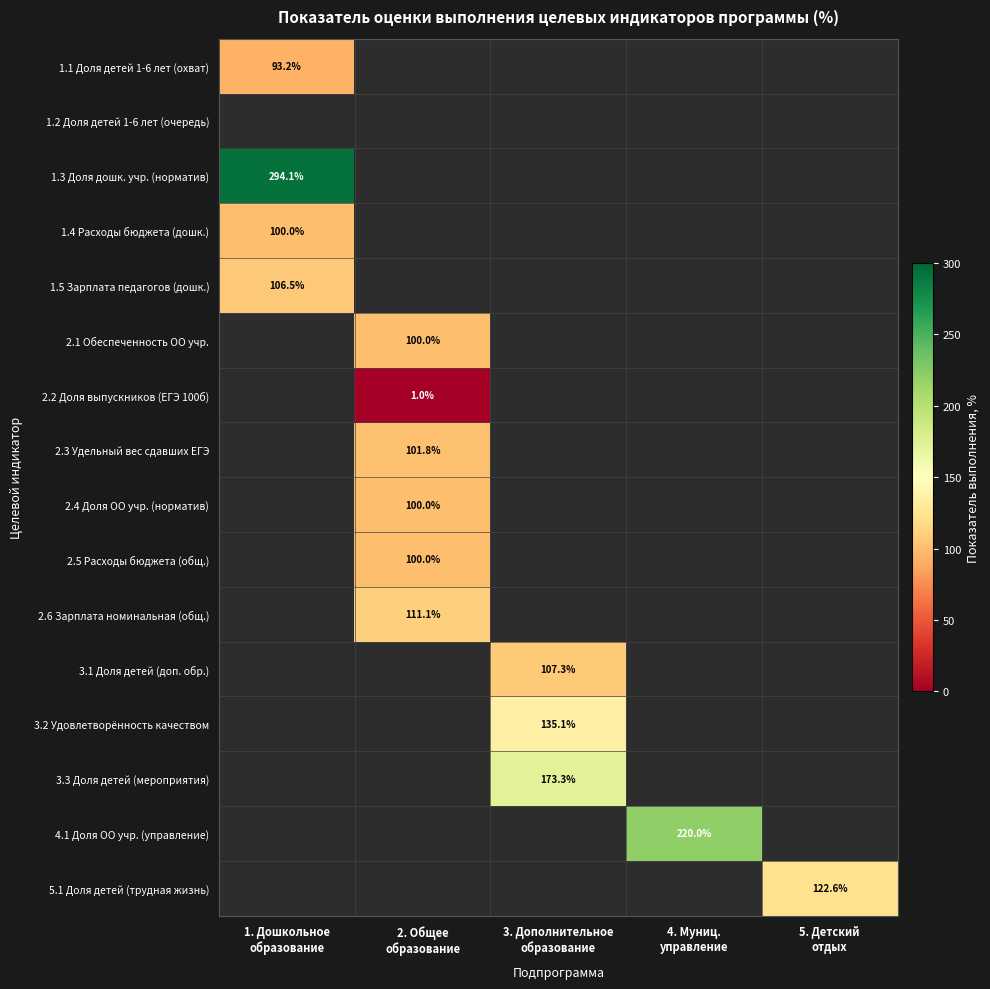

True or false: 3.2 Удовлетворённость качеством has a value of -44.5 at 2. Общее образование.

False